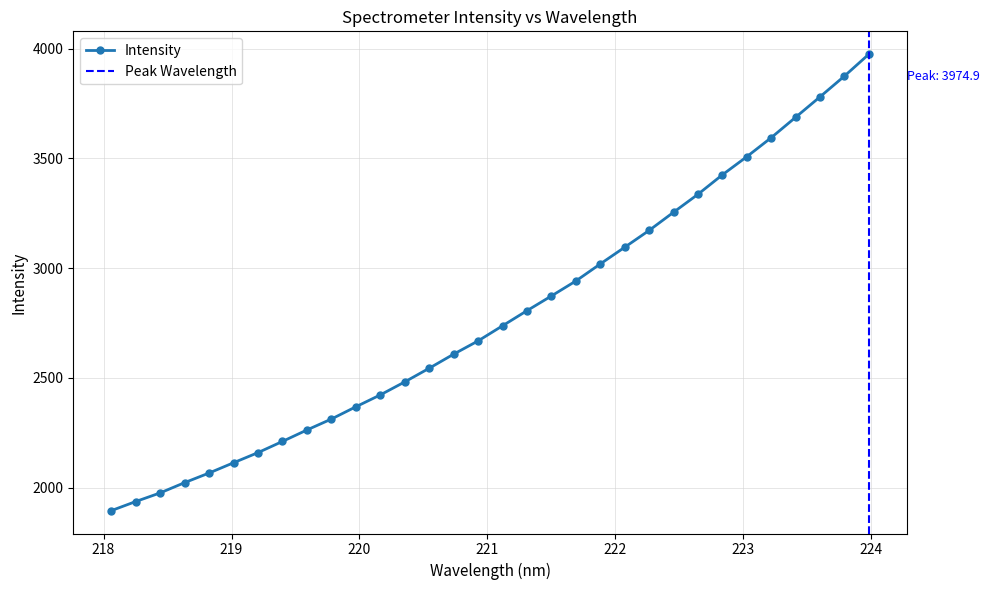

The value at 222.8355 is 3425.1. True or false?

True